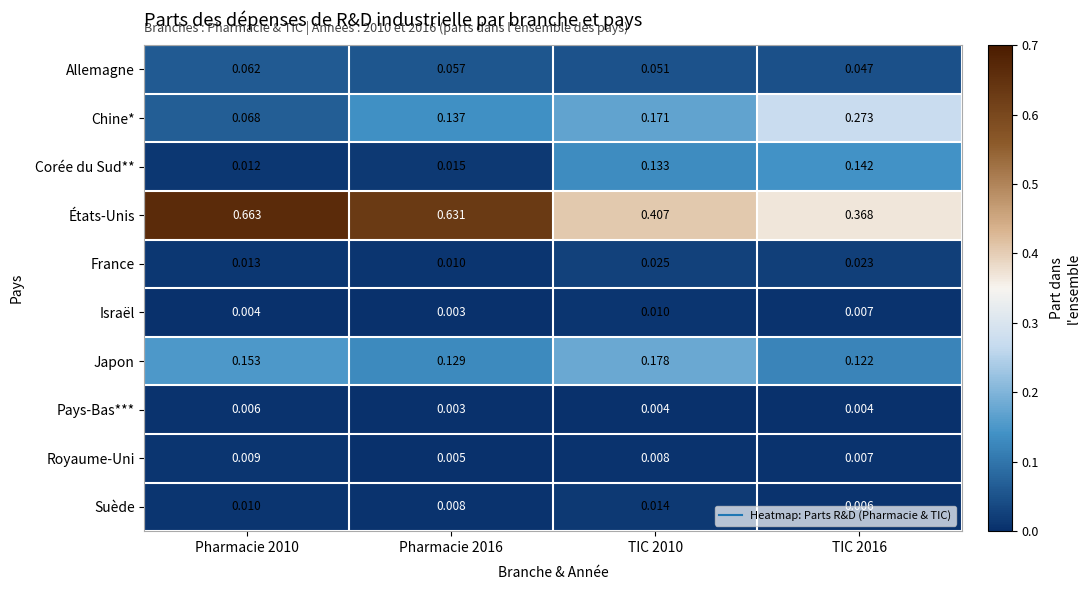

Between Pharmacie 2016 and TIC 2016, which series saw the biggest shift?

États-Unis